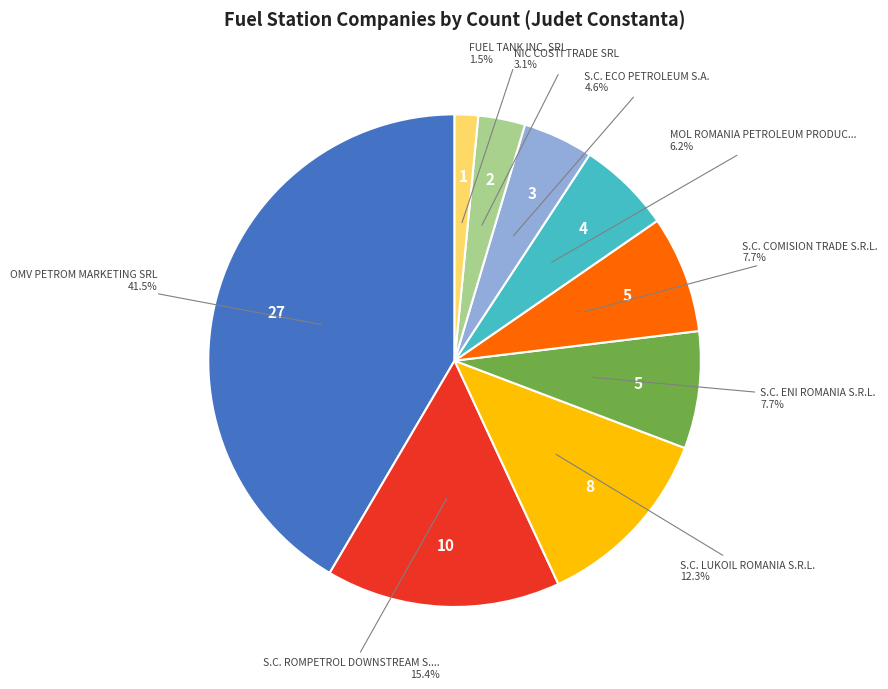

Is there a majority slice in this chart?

No